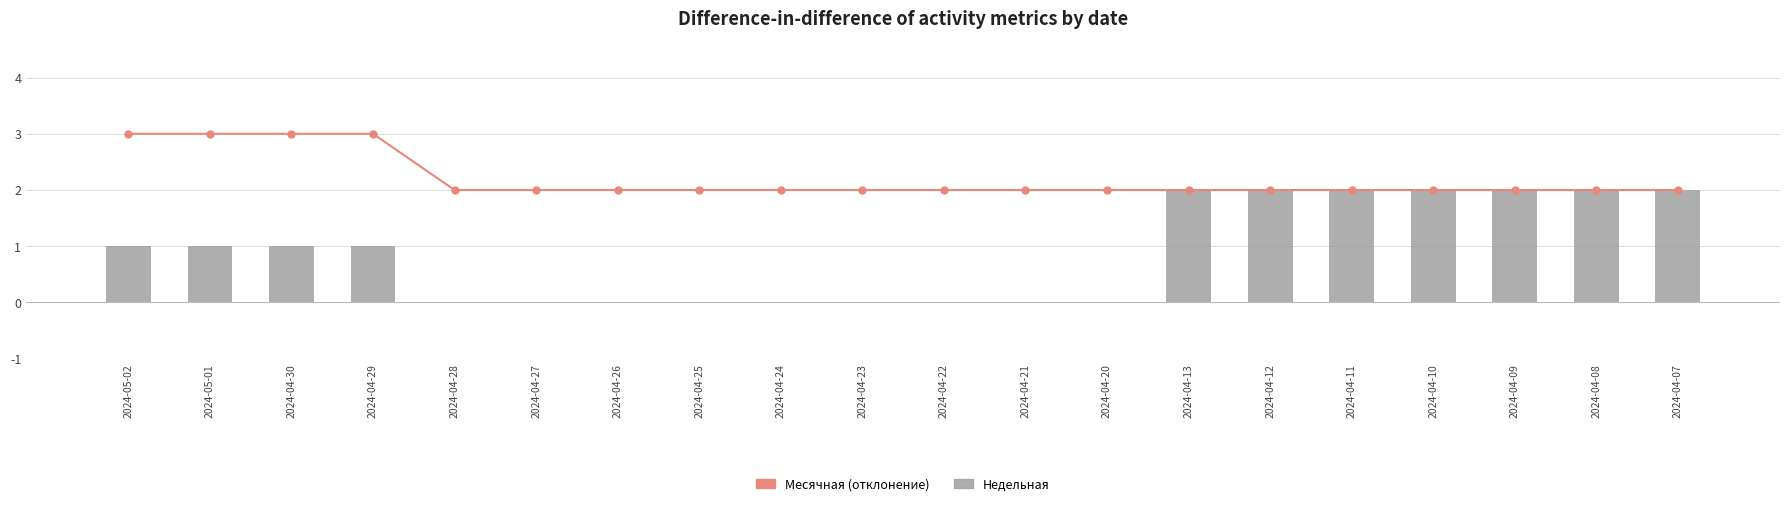

Is it true that Месячная (линия) equals 2 at 2024-04-22?

True